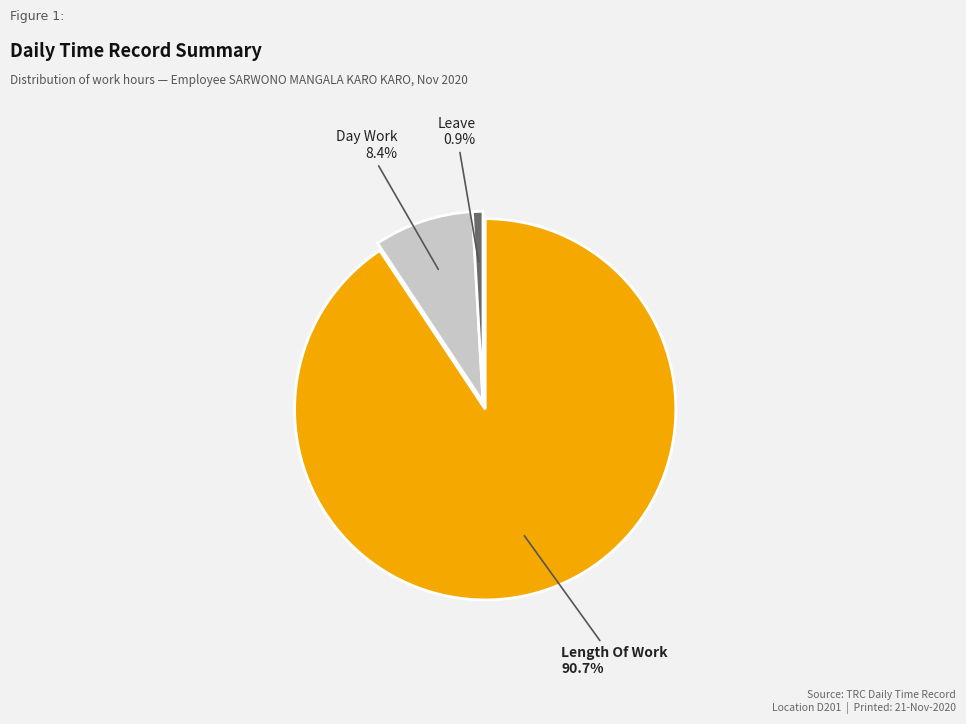

Is there a majority slice in this chart?

Yes